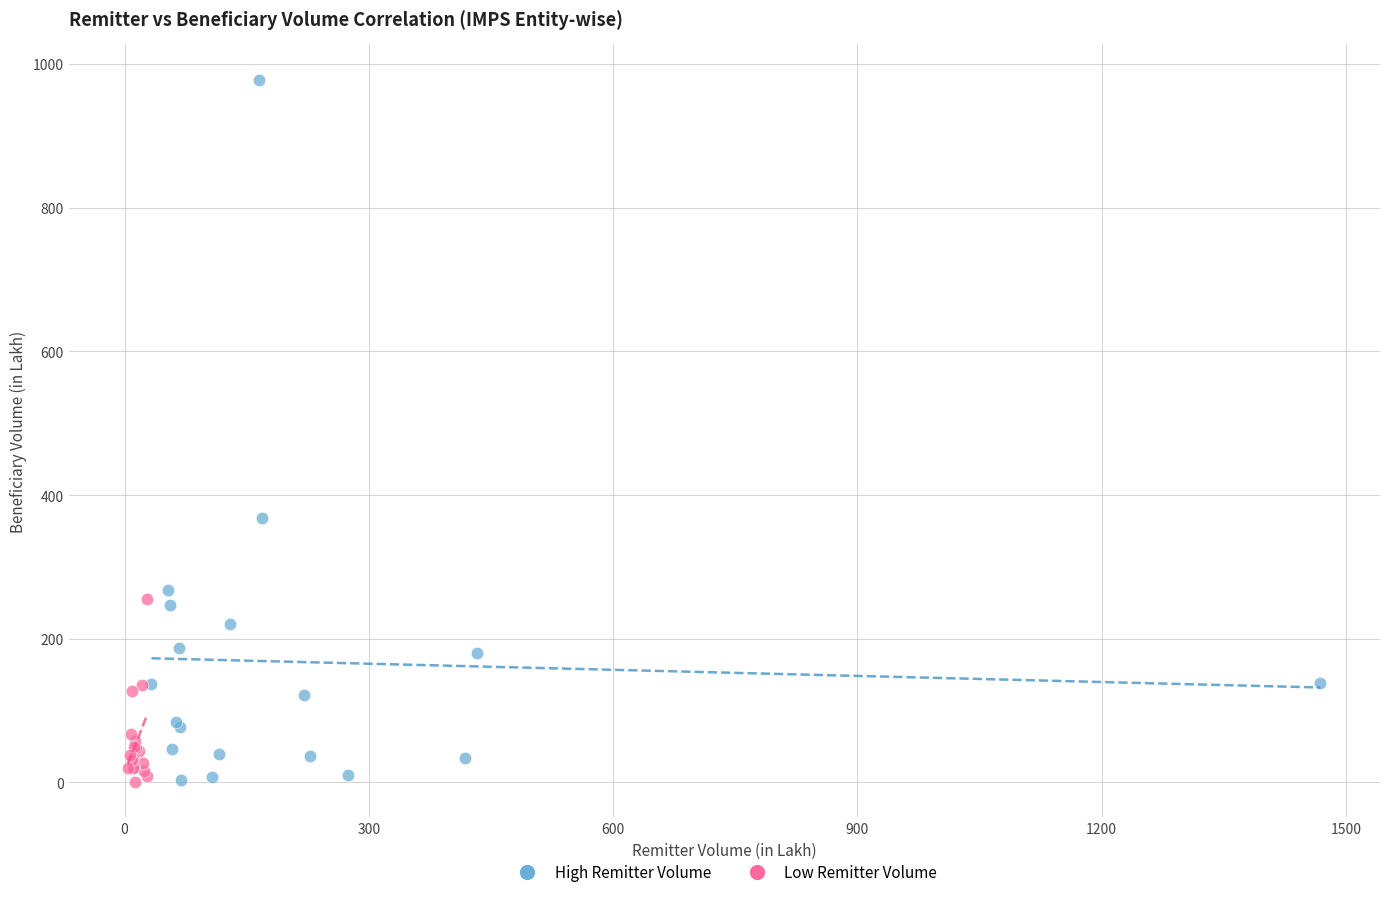

Which series reaches the maximum Y coordinate?

High Remitter Volume